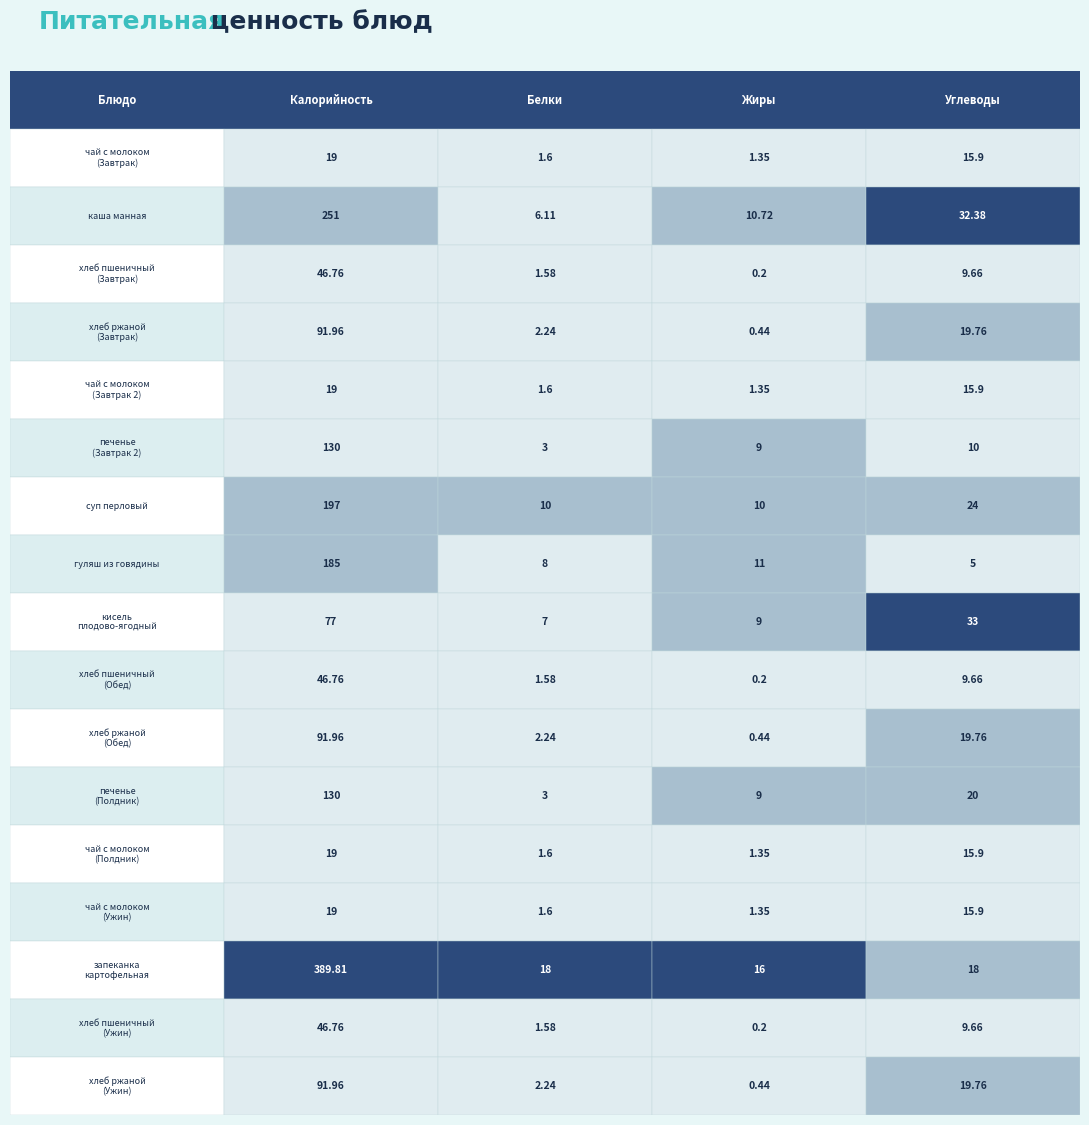

The value of чай с молоком (Завтрак 2) at 1 is 2.5. True or false?

False